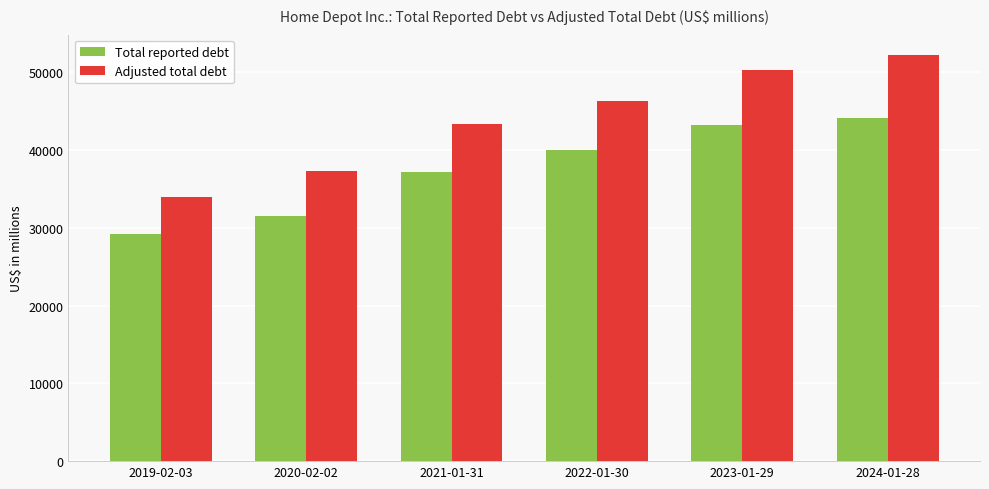

List the series in order of their peak value, lowest first.

Total reported debt, Adjusted total debt